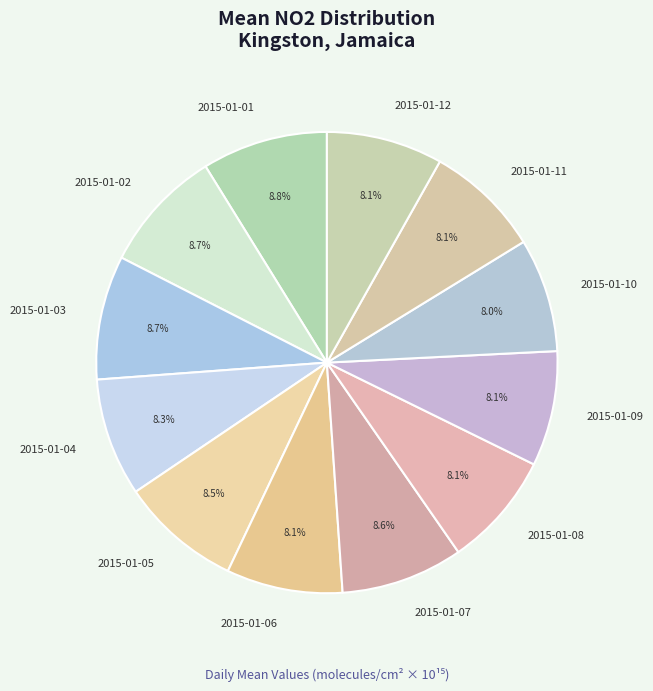

How many slices are in this pie chart?

12